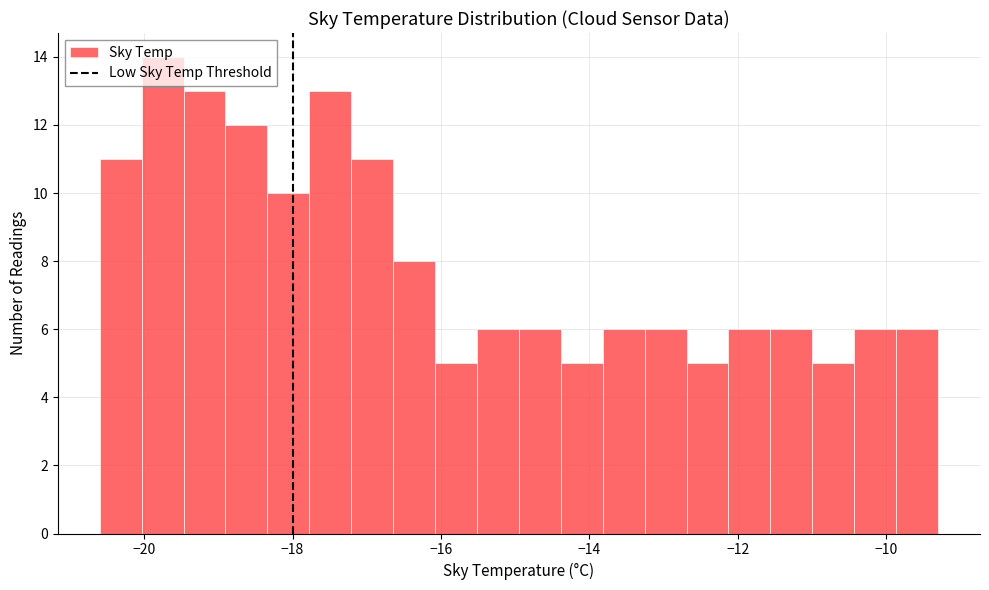

Around what value on the x-axis is the tallest bar? Give the approximate position of its centre, as read against the axis.

-19.8